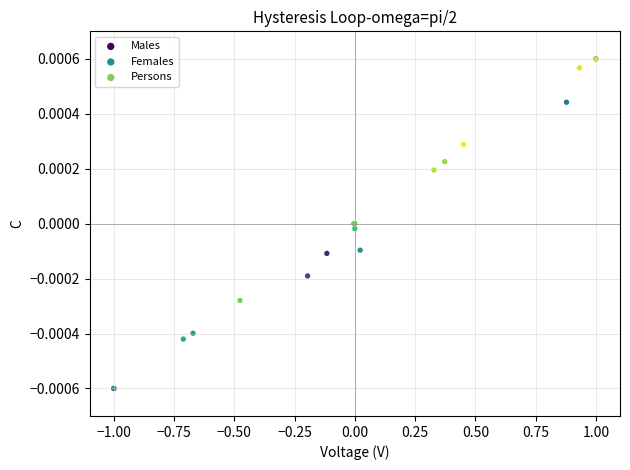

What are all the series names shown in the legend?

Males, Females, Persons